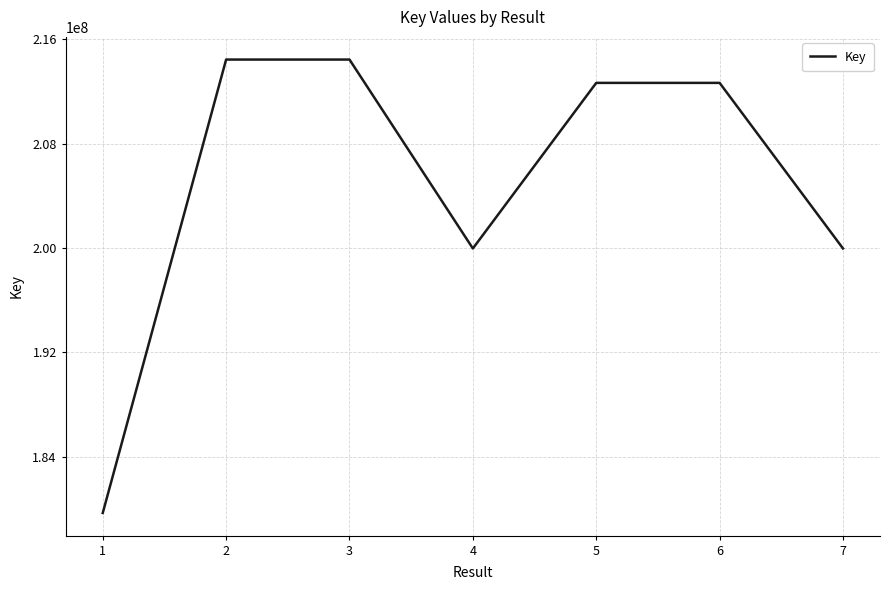

Approximately how many times larger is the value at 5 compared to 7?

1.1